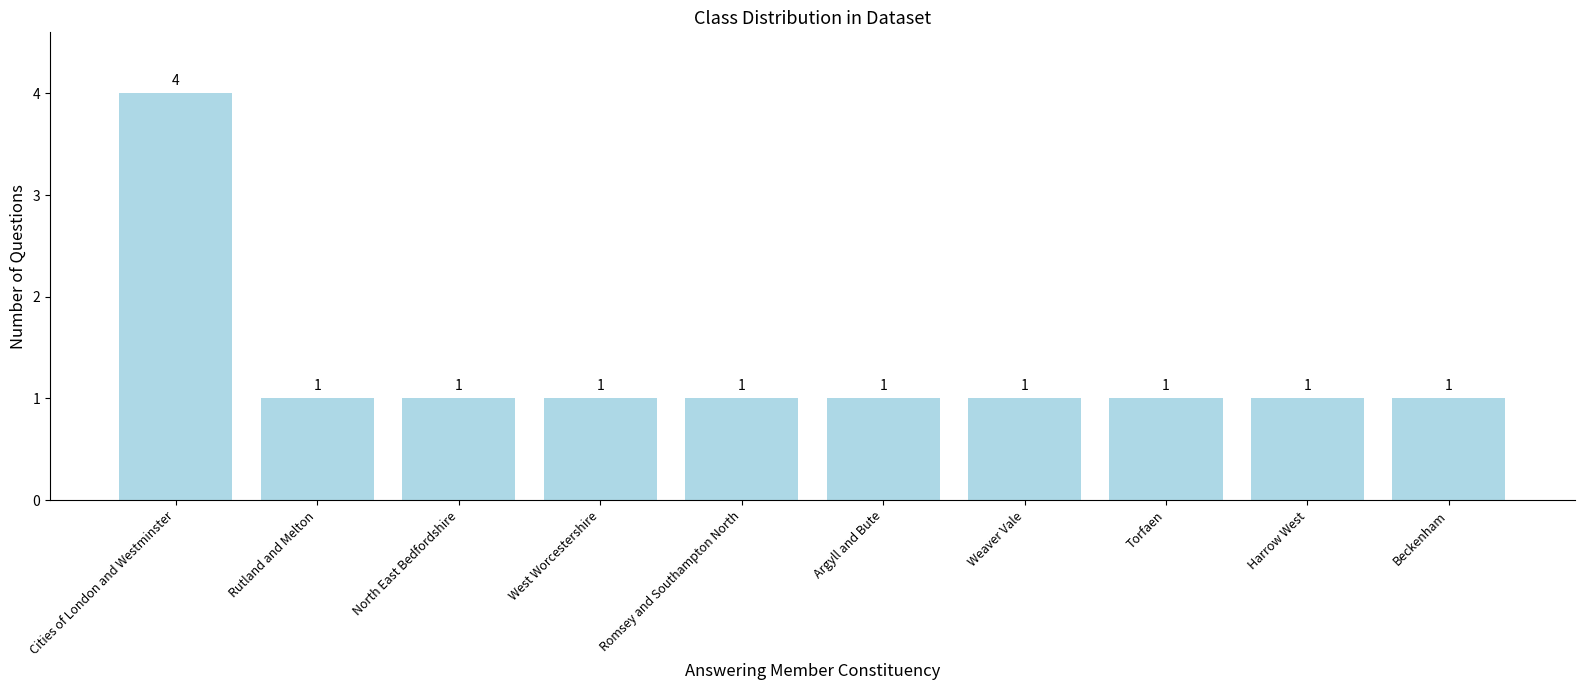

Reading right to left, list all the values displayed in this chart.

Beckenham=1	Harrow West=1	Torfaen=1	Weaver Vale=1	Argyll and Bute=1	Romsey and Southampton North=1	West Worcestershire=1	North East Bedfordshire=1	Rutland and Melton=1	Cities of London and Westminster=4